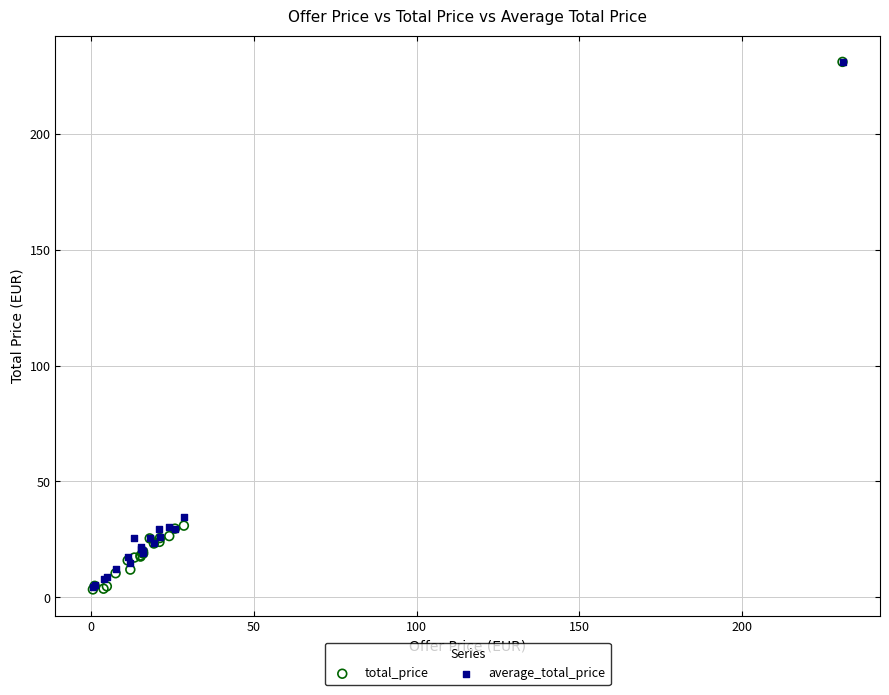

What are all the series names shown in the legend?

total_price, average_total_price